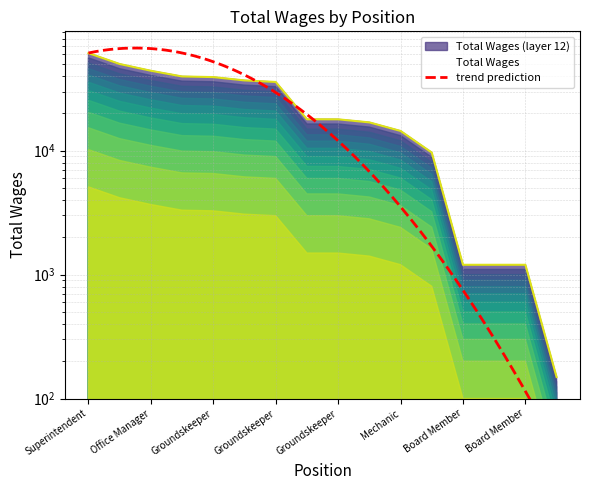

What is the ratio of the value at Groundskeeper to the value at Mechanic?

2.7